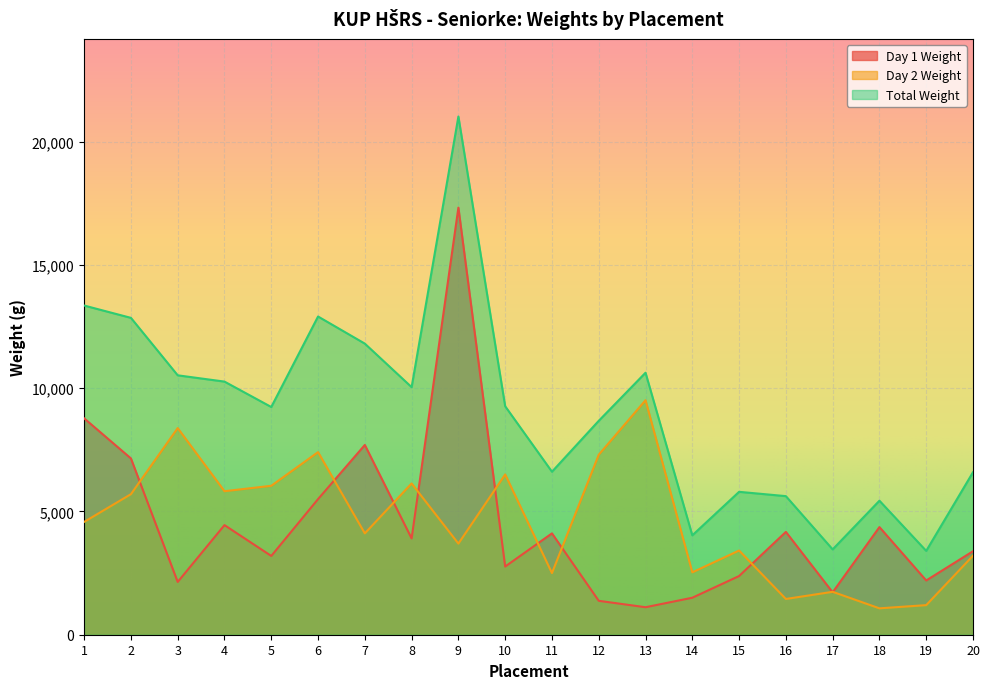

Read the Total Weight value at 15, to the nearest 10.

5800